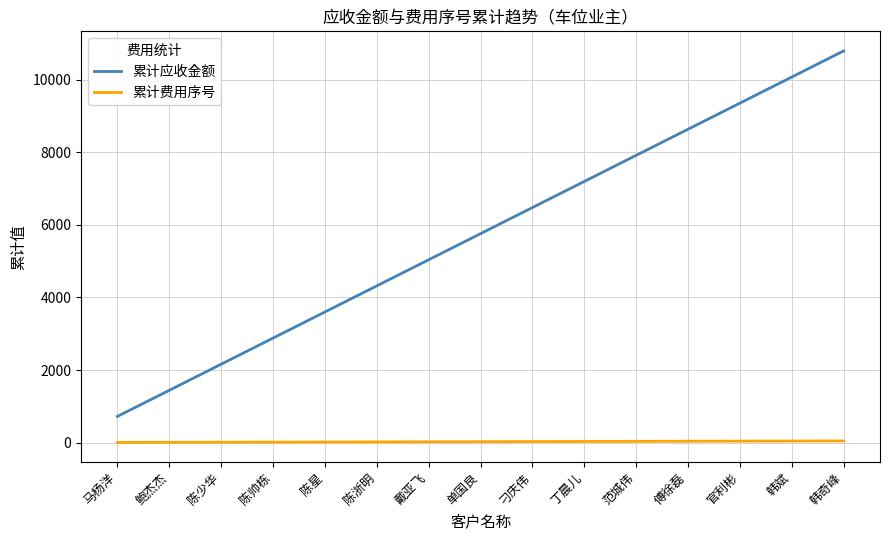

What is the sum of the 累计应收金额 values at 陈星 and 刁庆伟?

10080